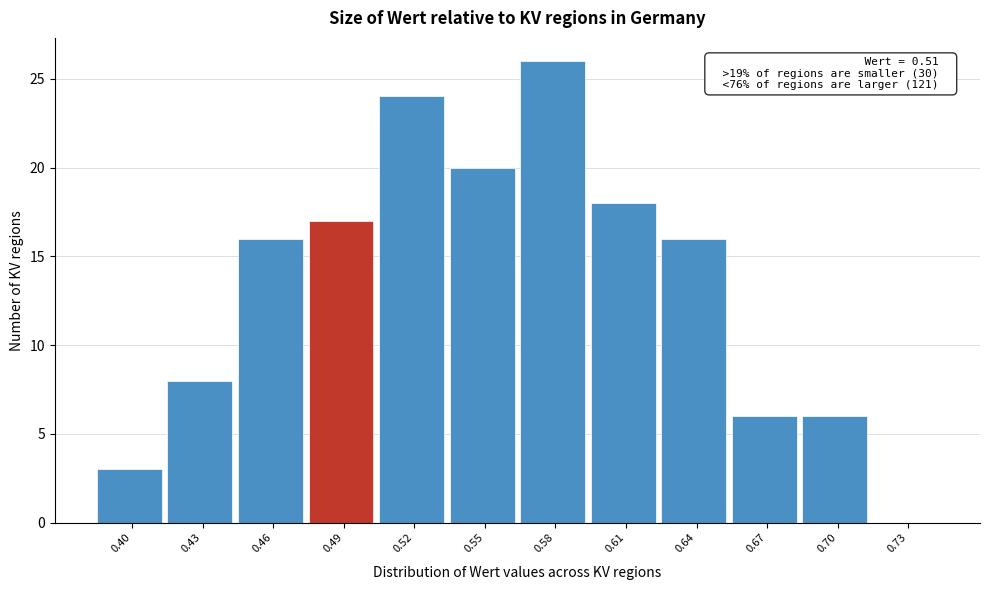

Reading left to right, what are all the values shown in this chart?

0.40=3	0.43=8	0.46=16	0.49=17	0.52=24	0.55=20	0.58=26	0.61=18	0.64=16	0.67=6	0.70=6	0.73=0